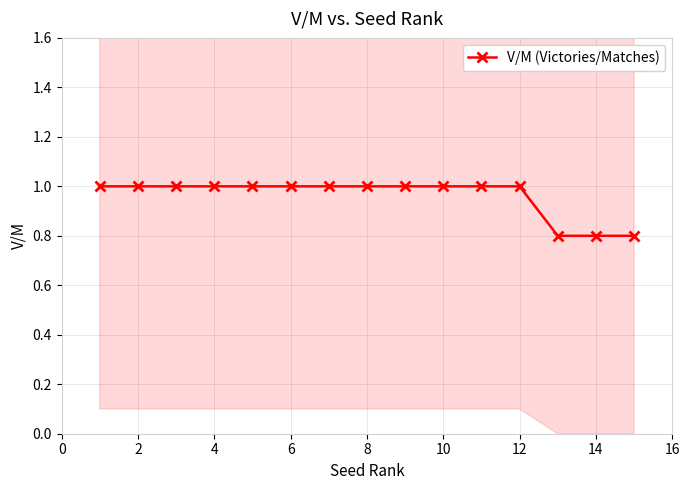

Is it true that V/M (Victories/Matches) equals 1.0 at 2?

True